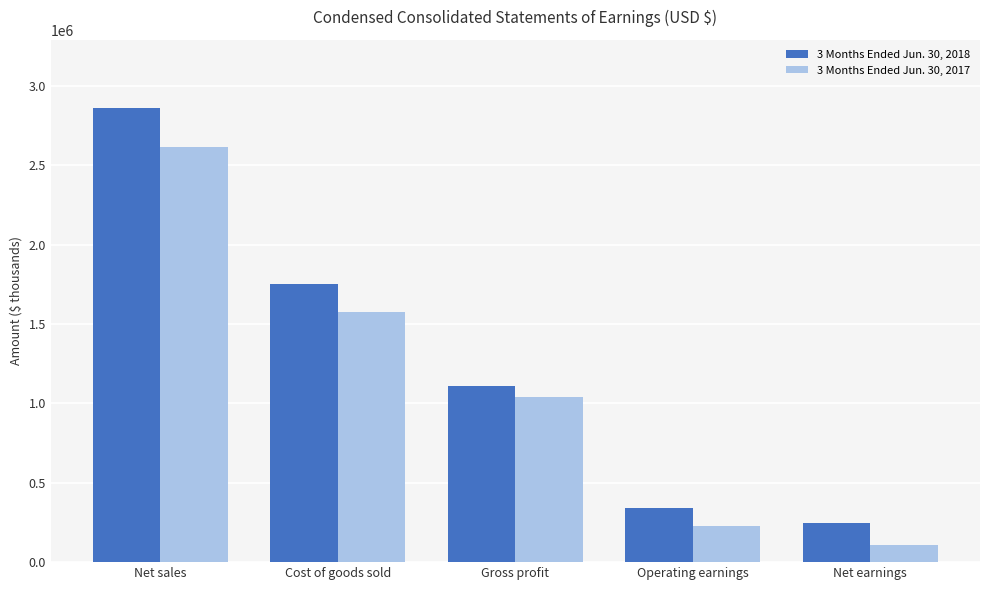

What is the label of the 3rd bar from the right?

Gross profit